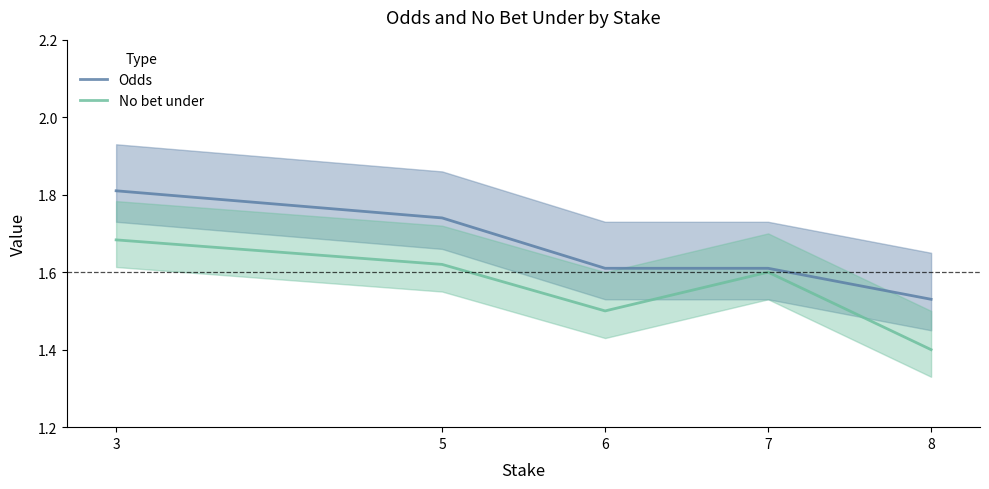

Which series has the largest total across all categories?

Odds